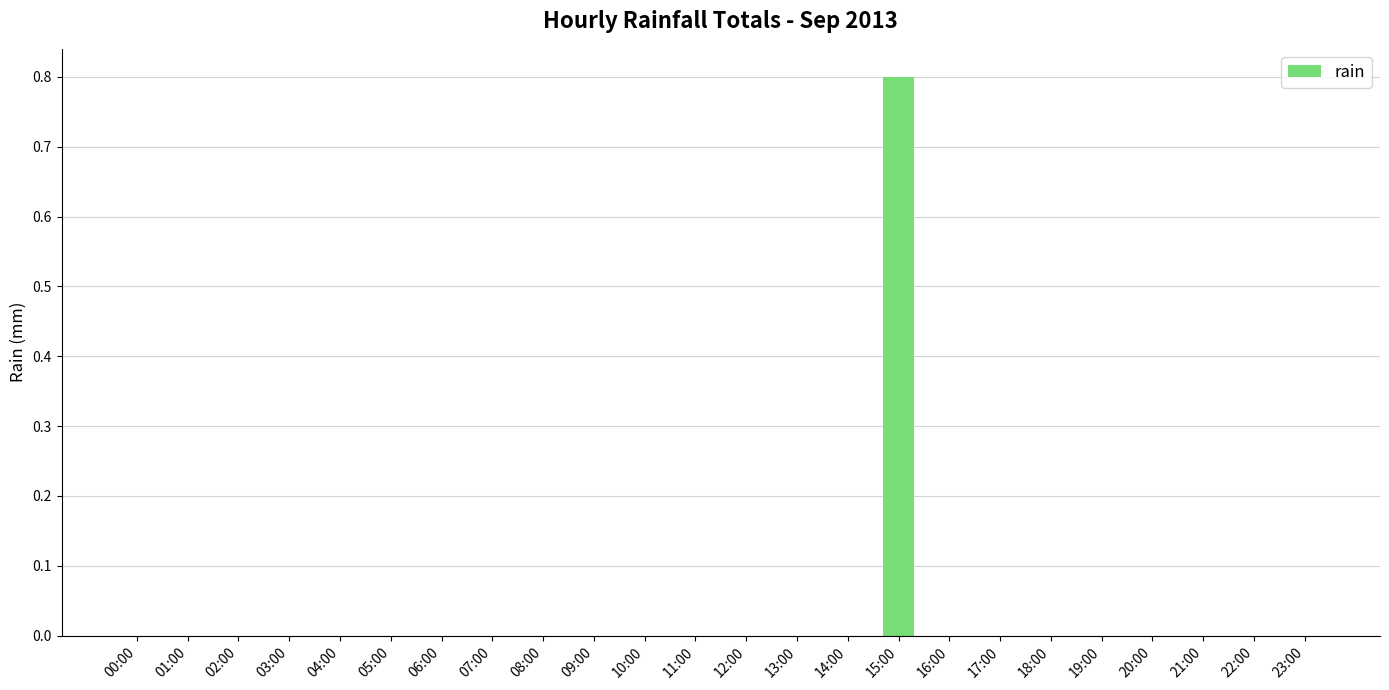

What is the maximum value shown in the chart?

0.8